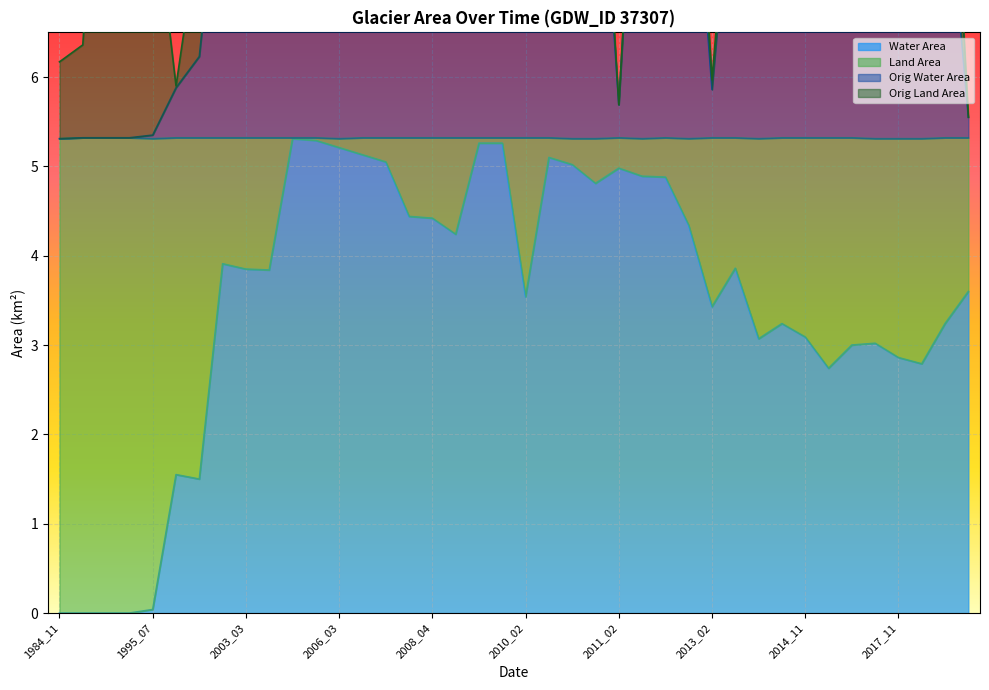

Reading right to left, extract all data points from this chart.

waterArea: 2019_11=3.6	2018_11=3.2	2018_03=2.8	2017_11=2.9	2017_02=3.0	2016_02=3.0	2015_03=2.7	2014_11=3.1	2014_04=3.2	2014_03=3.1	2013_03=3.9	2013_02=3.4	2012_07=4.3	2012_05=4.9	2012_02=4.9	2011_02=5.0	2010_11=4.8	2010_04=5.0	2010_03=5.1	2010_02=3.5	2009_04=5.3	2009_03=5.3	2008_08=4.2	2008_04=4.4	2008_02=4.4	2007_11=5.0	2007_04=5.1	2006_03=5.2	2005_03=5.3	2004_04=5.3	2003_04=3.8	2003_03=3.9	2003_02=3.9	2001_05=1.5	2001_03=1.6	1995_07=0.0	1987_10=0.0	1987_07=0.0	1987_03=0.0	1984_11=0.0
origWaterArea: 2019_11=5.6	2018_11=8.5	2018_03=7.4	2017_11=7.6	2017_02=8.3	2016_02=7.8	2015_03=7.7	2014_11=7.8	2014_04=8.5	2014_03=8.2	2013_03=8.9	2013_02=5.9	2012_07=9.3	2012_05=9.3	2012_02=10.2	2011_02=5.7	2010_11=9.6	2010_04=9.6	2010_03=9.8	2010_02=7.1	2009_04=10.0	2009_03=10.6	2008_08=9.2	2008_04=9.6	2008_02=9.2	2007_11=8.8	2007_04=10.3	2006_03=10.0	2005_03=9.2	2004_04=10.2	2003_04=8.3	2003_03=8.7	2003_02=8.8	2001_05=6.2	2001_03=5.9	1995_07=5.3	1987_10=5.3	1987_07=5.3	1987_03=5.3	1984_11=5.3